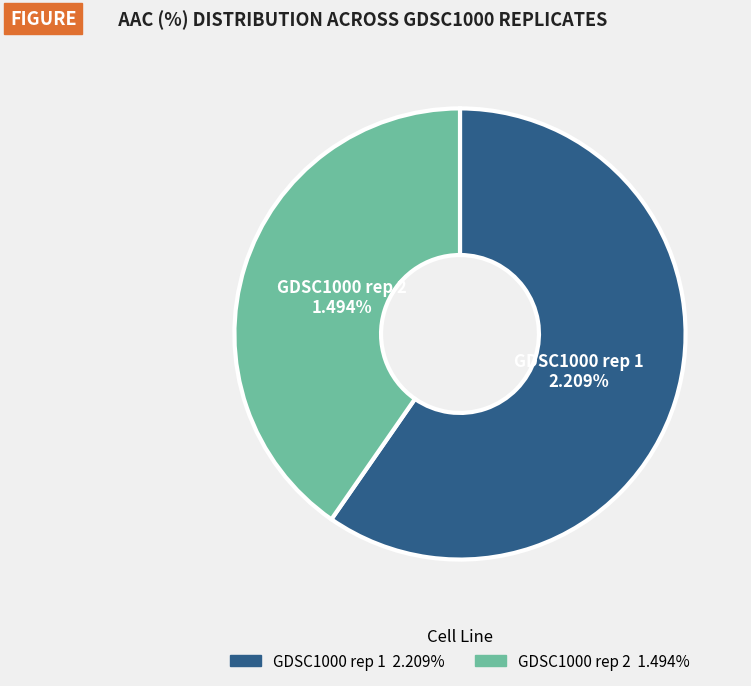

To the nearest percent, what is the average slice percentage?

50%